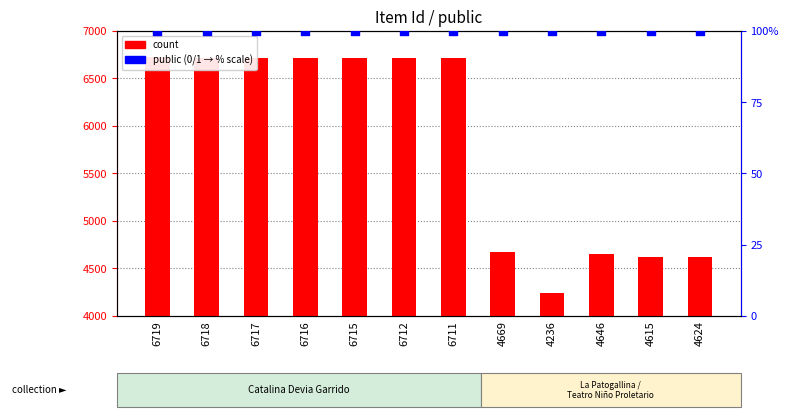

Which series reaches the minimum Y coordinate?

public (0 or 1 → 0–100%)